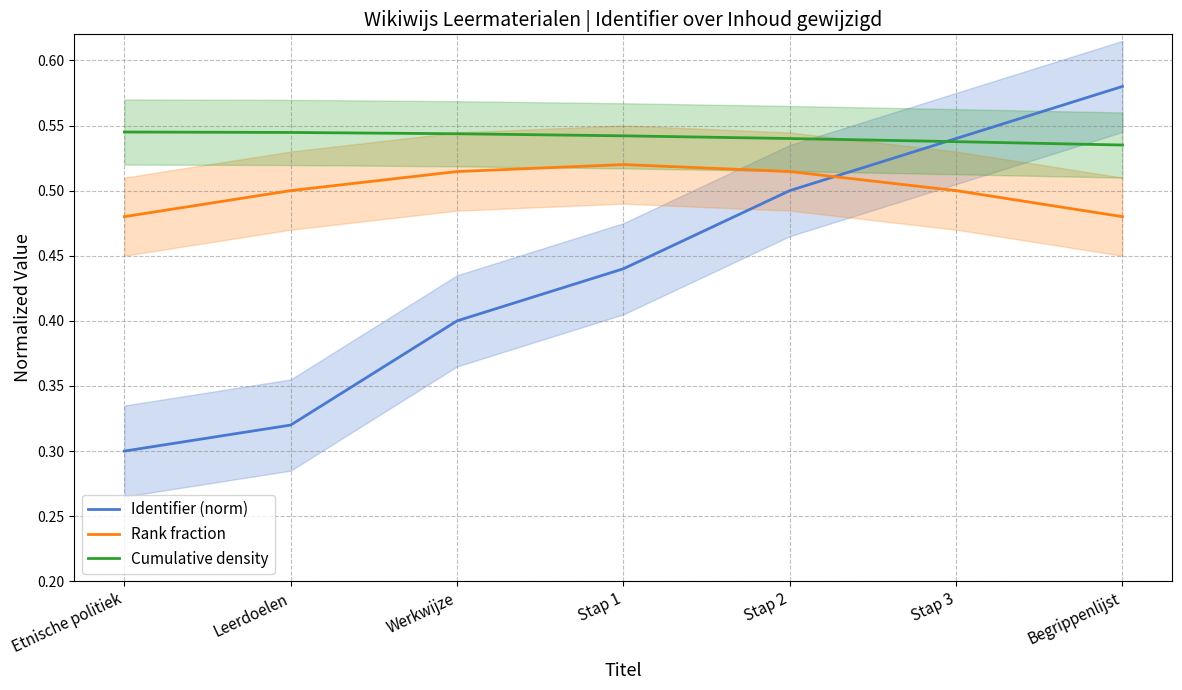

What is the spread (max minus min) of values at Stap 1?

0.1